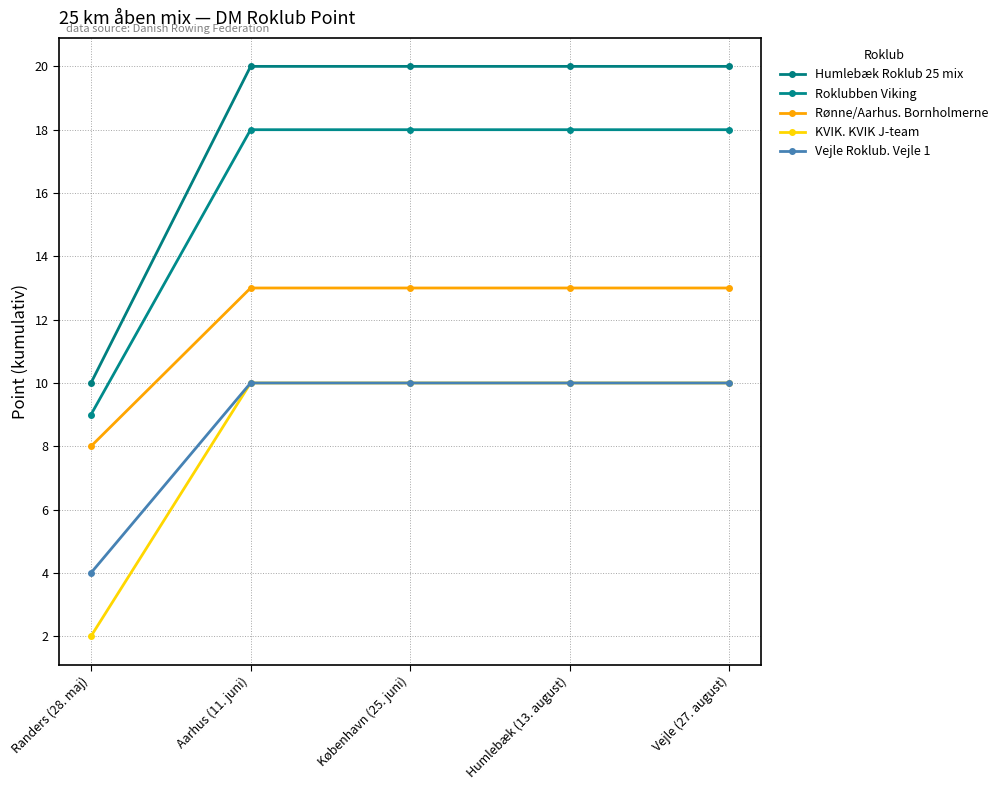

True or false: KVIK. KVIK J-team has a value of 4 at Vejle (27. august).

False